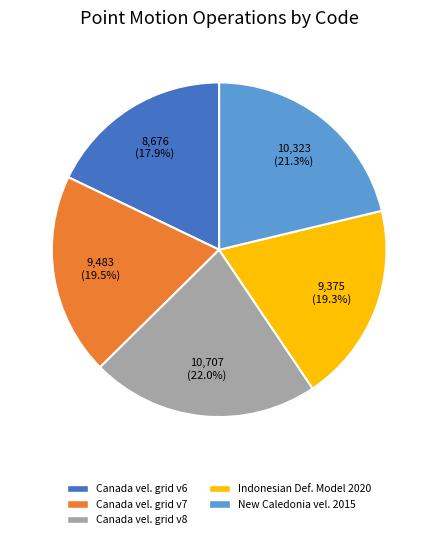

Does any single category account for the majority?

No